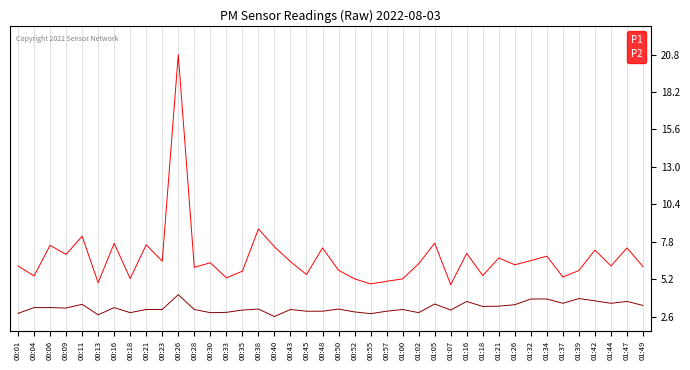

How many lines are shown in the chart?

2